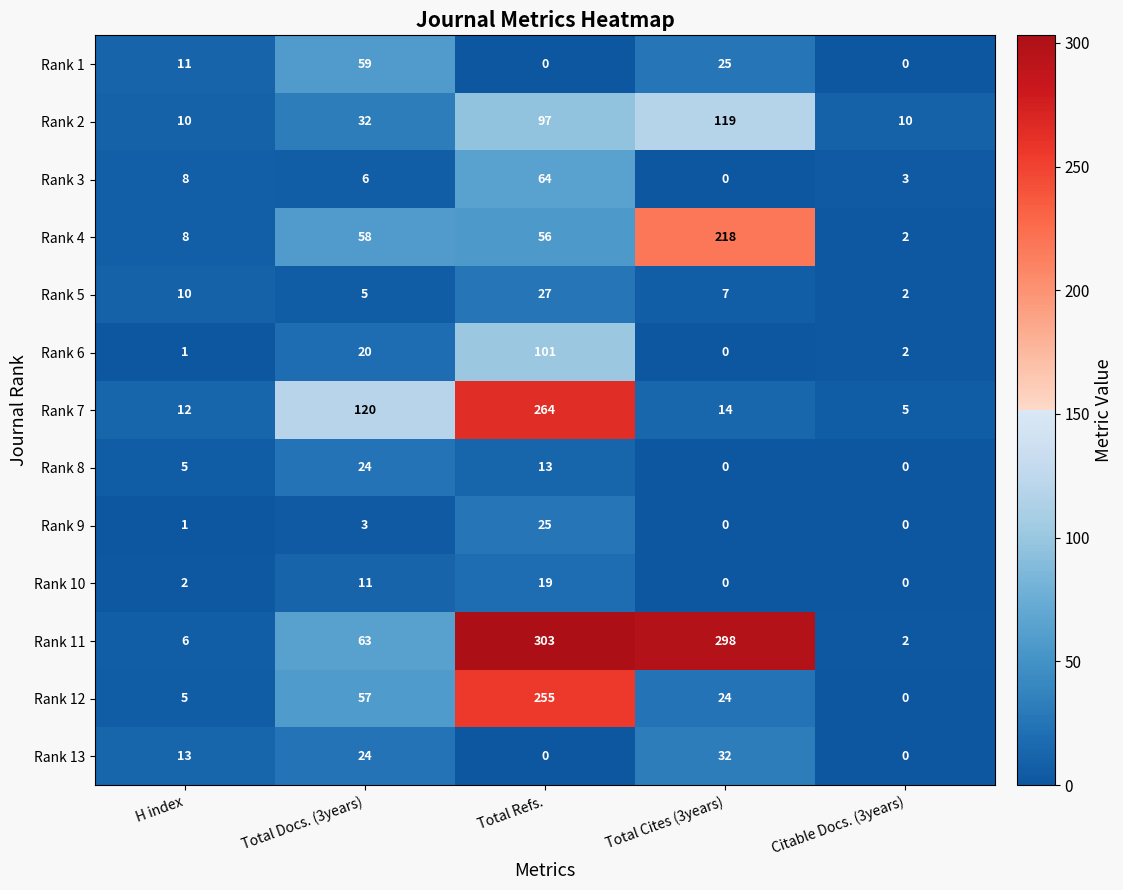

Is it true that Rank 4 equals 58 at Total Docs. (3years)?

True